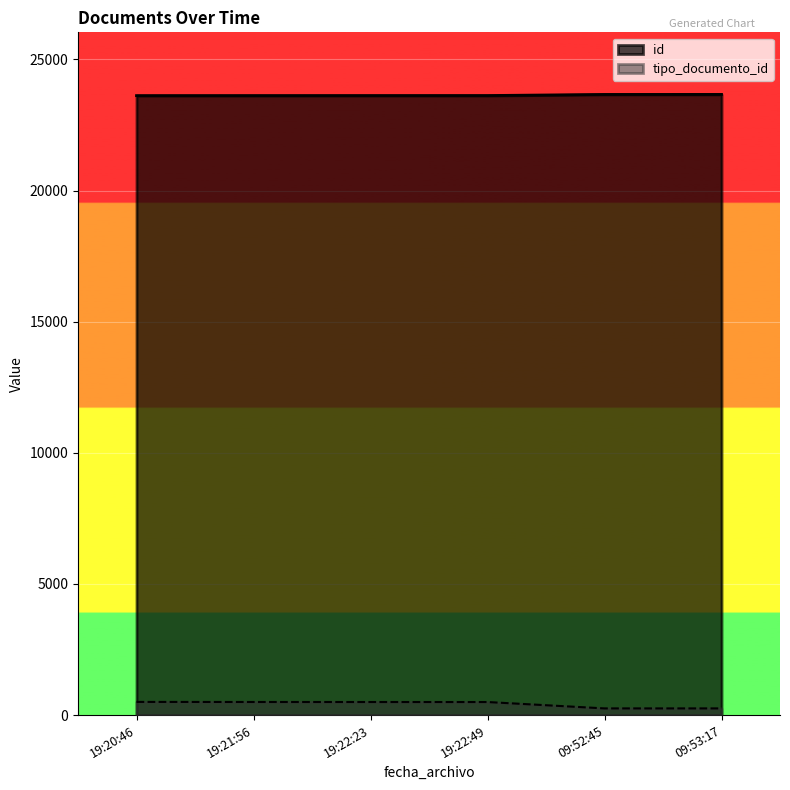

True or false: tipo_documento_id and id intersect in this chart.

False